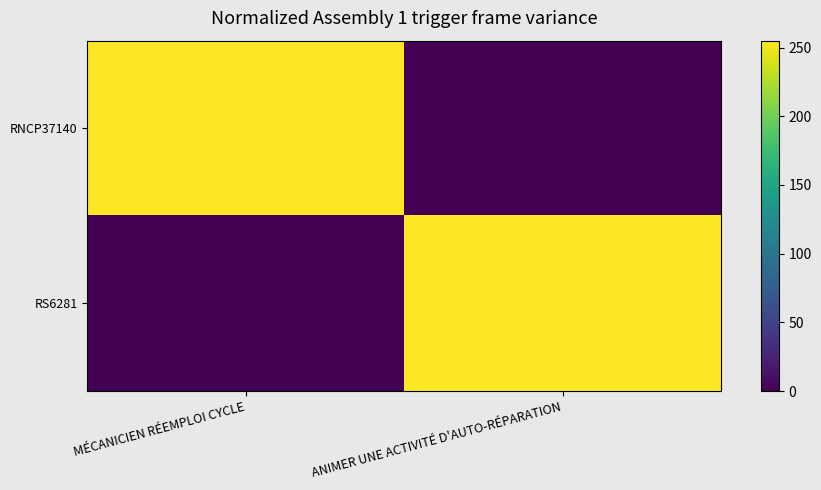

How many series are shown in this chart?

2